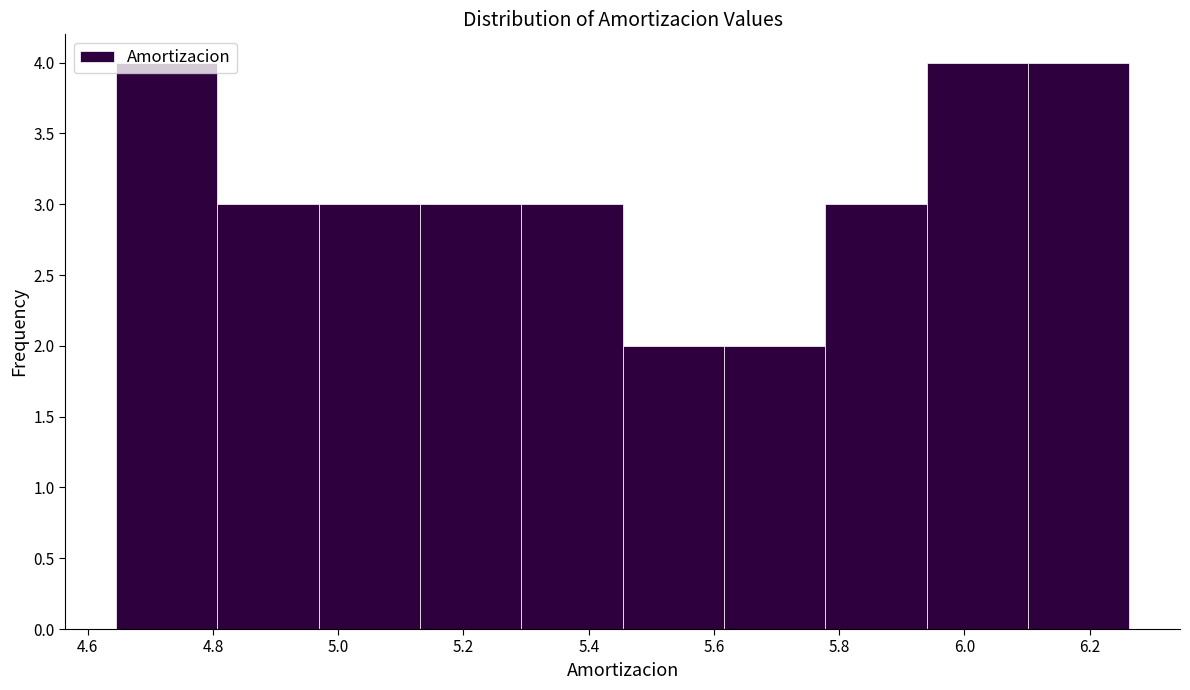

What is the height of the bar covering 4.64 to 4.80 on the x-axis? Neither the bar edges nor the heights are printed on the chart, so give them approximately, as read against the axes.

4